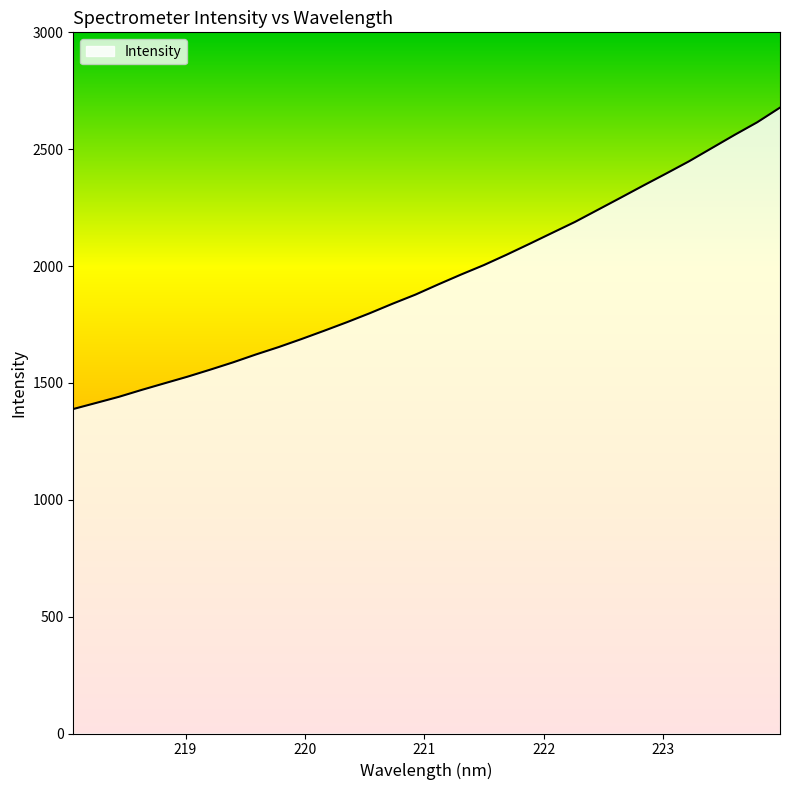

How many lines are shown in the chart?

1